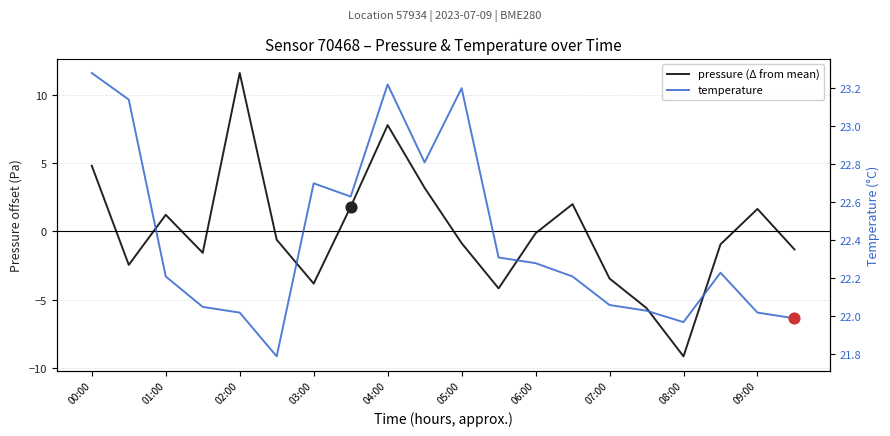

Which series has the largest total across all categories?

temperature